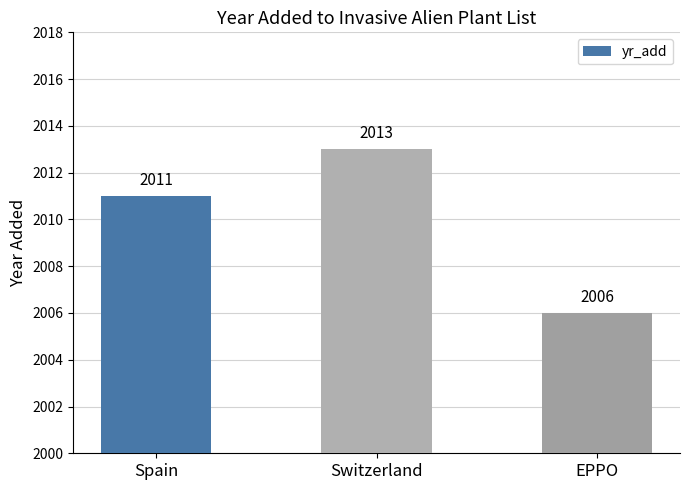

What is the difference between the maximum and minimum values?

7